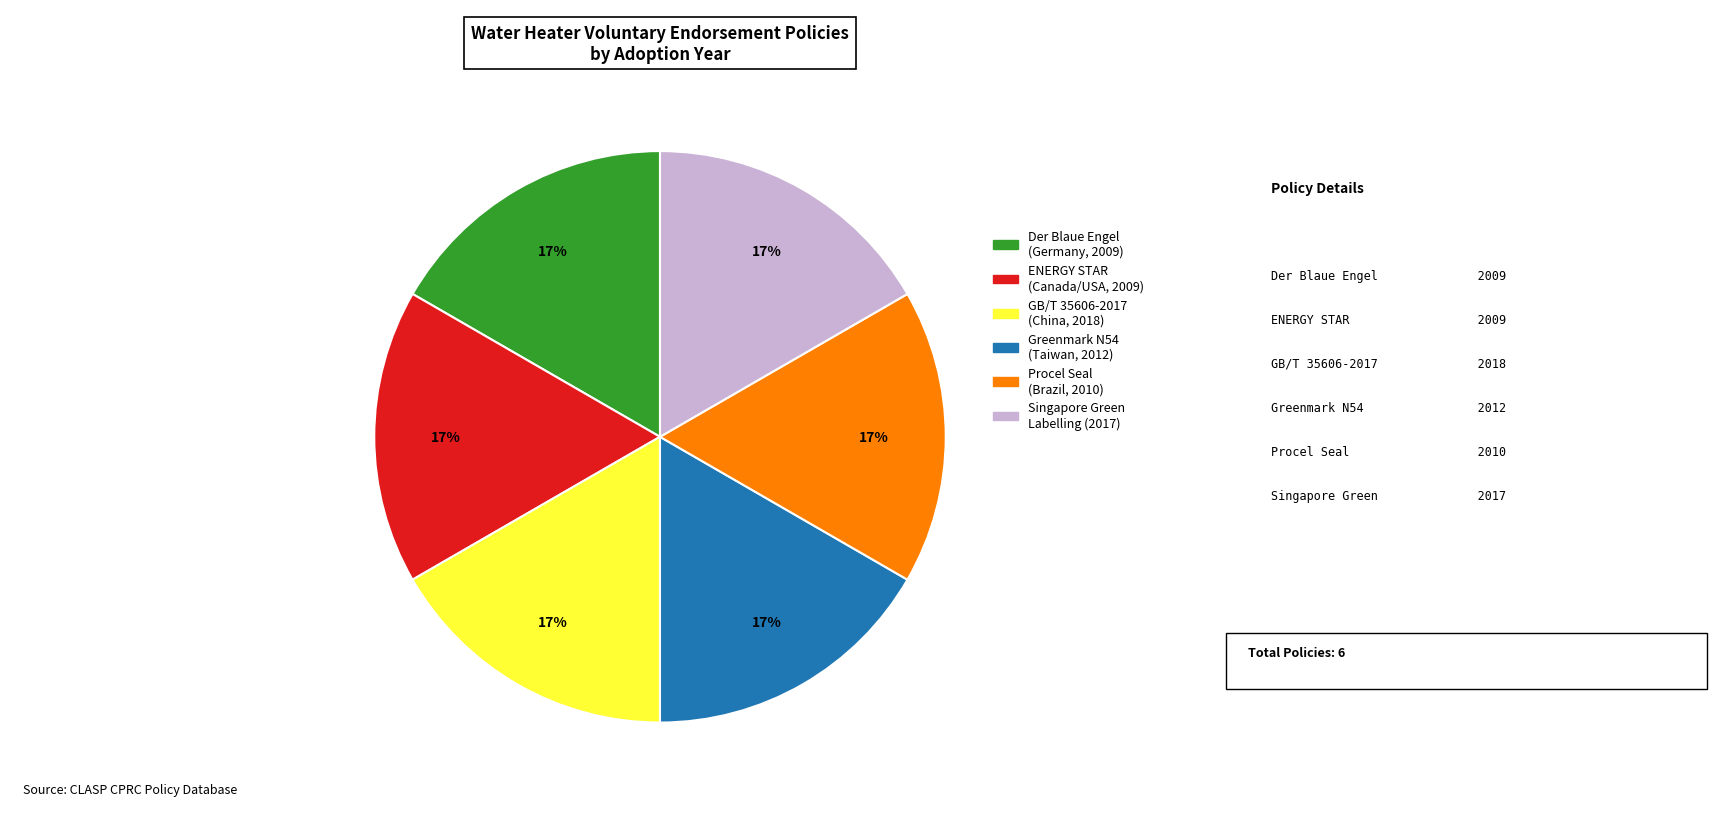

Does any single category account for the majority?

No